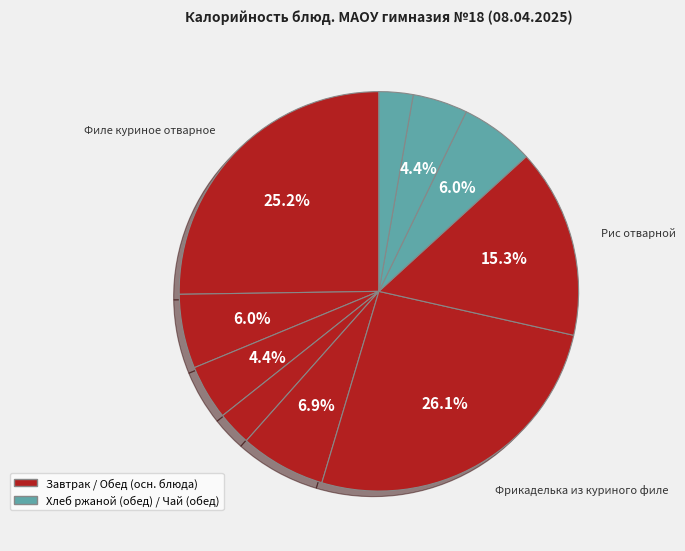

To the nearest percent, what is the difference between the largest and smallest slice percentages?

23%